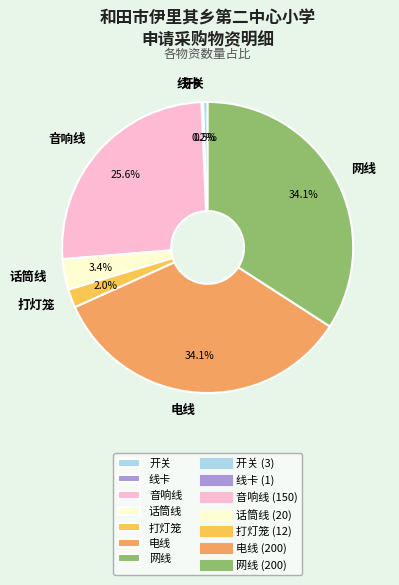

Does 音响线 represent more than half of the total?

No